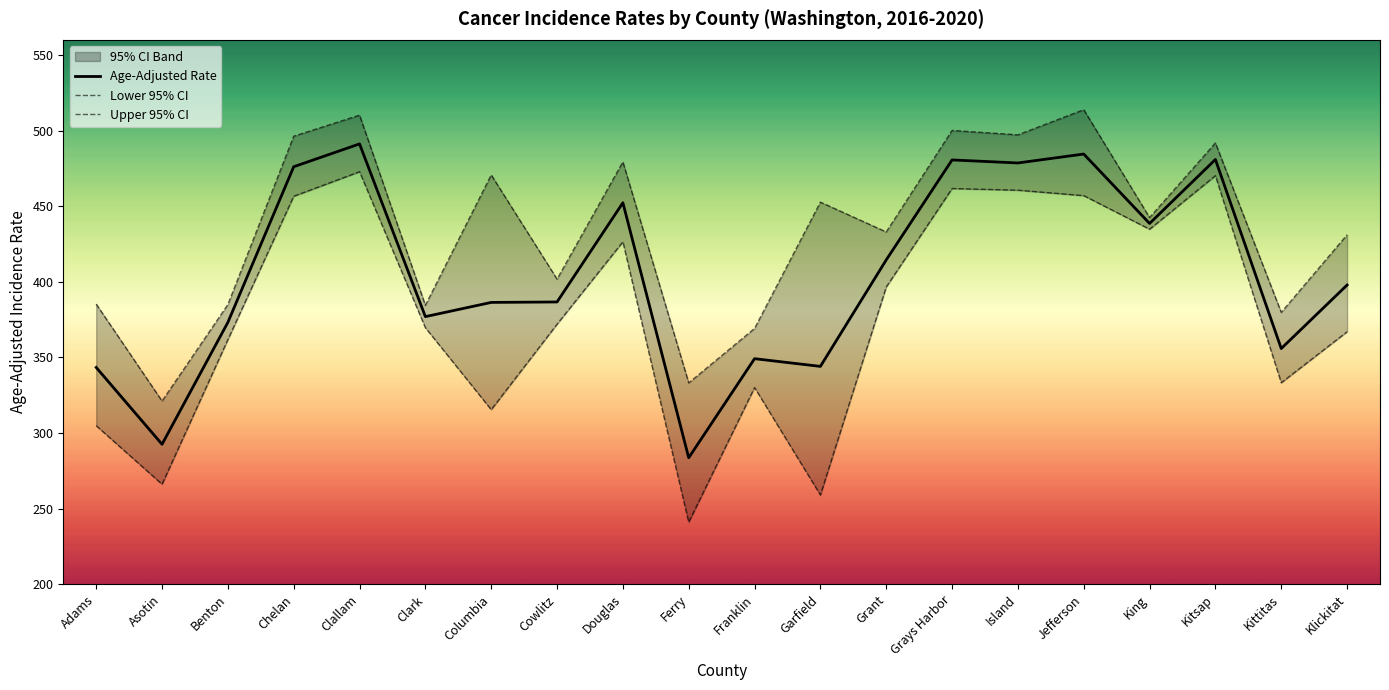

What is the approximate value of Age-Adjusted Rate at Benton?

373.2